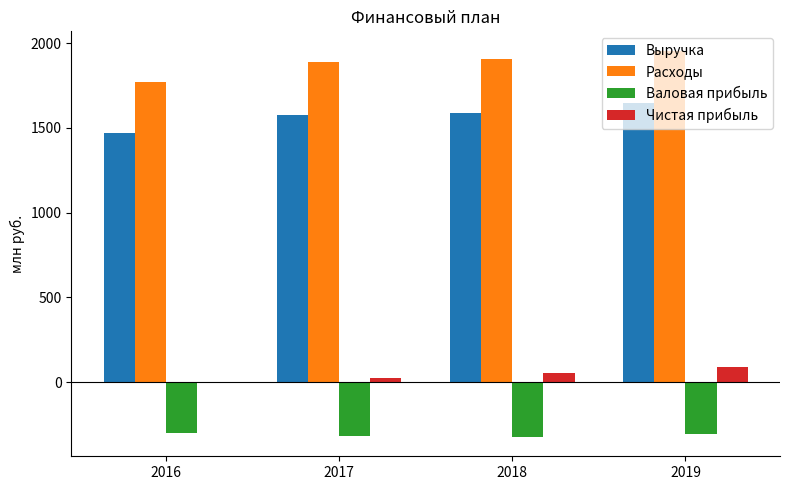

The value of Расходы at 2018 is 2869.7. True or false?

False